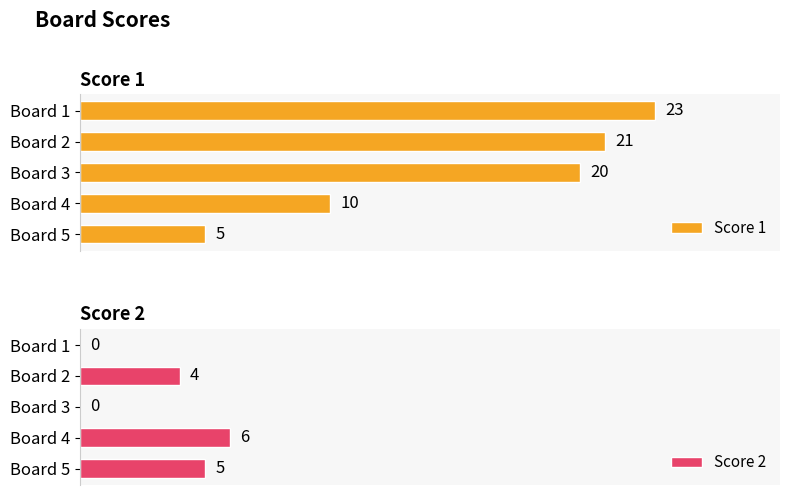

Which series has the widest spread of values?

Score 1